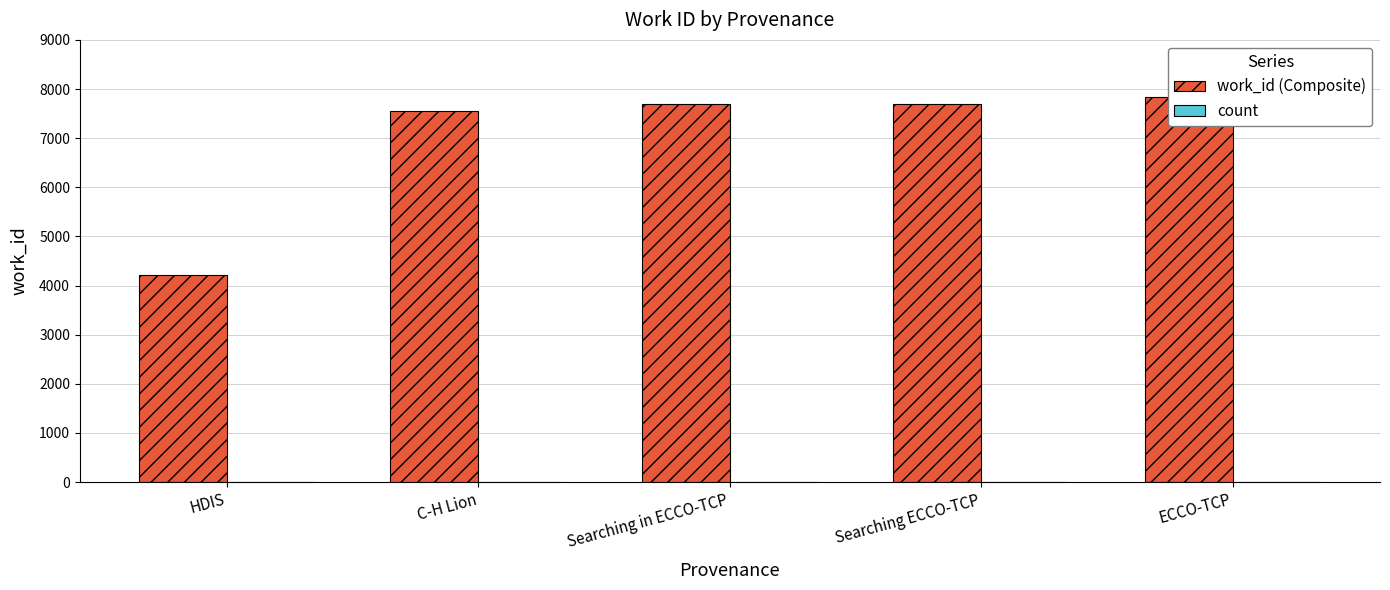

What is the sum of the count values at Searching ECCO-TCP and C-H Lion?

3